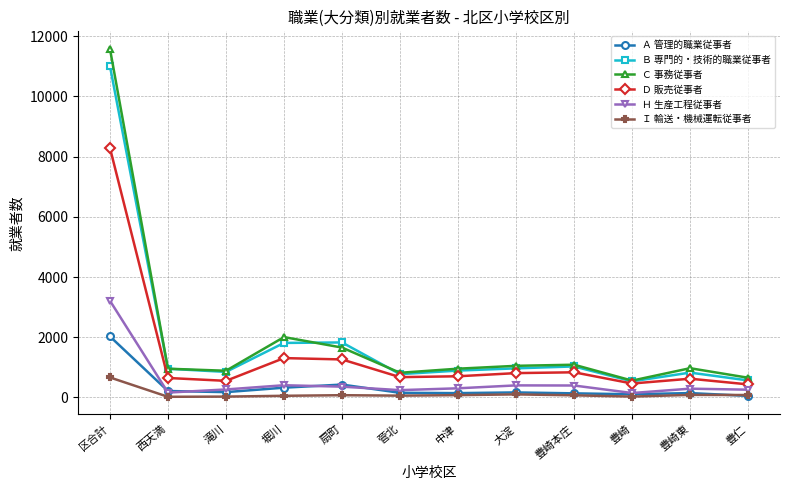

What is the value of the Ａ 管理的職業従事者 point at the 5th from the left?

426